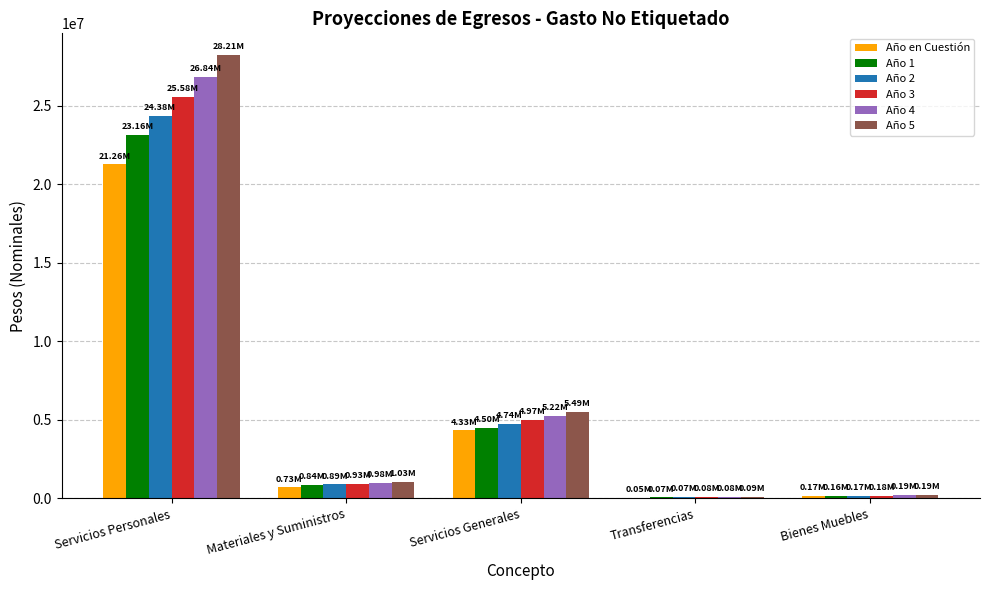

Is the value of Año 4 at Servicios Generales greater than the value of Año 5 at Transferencias?

Yes